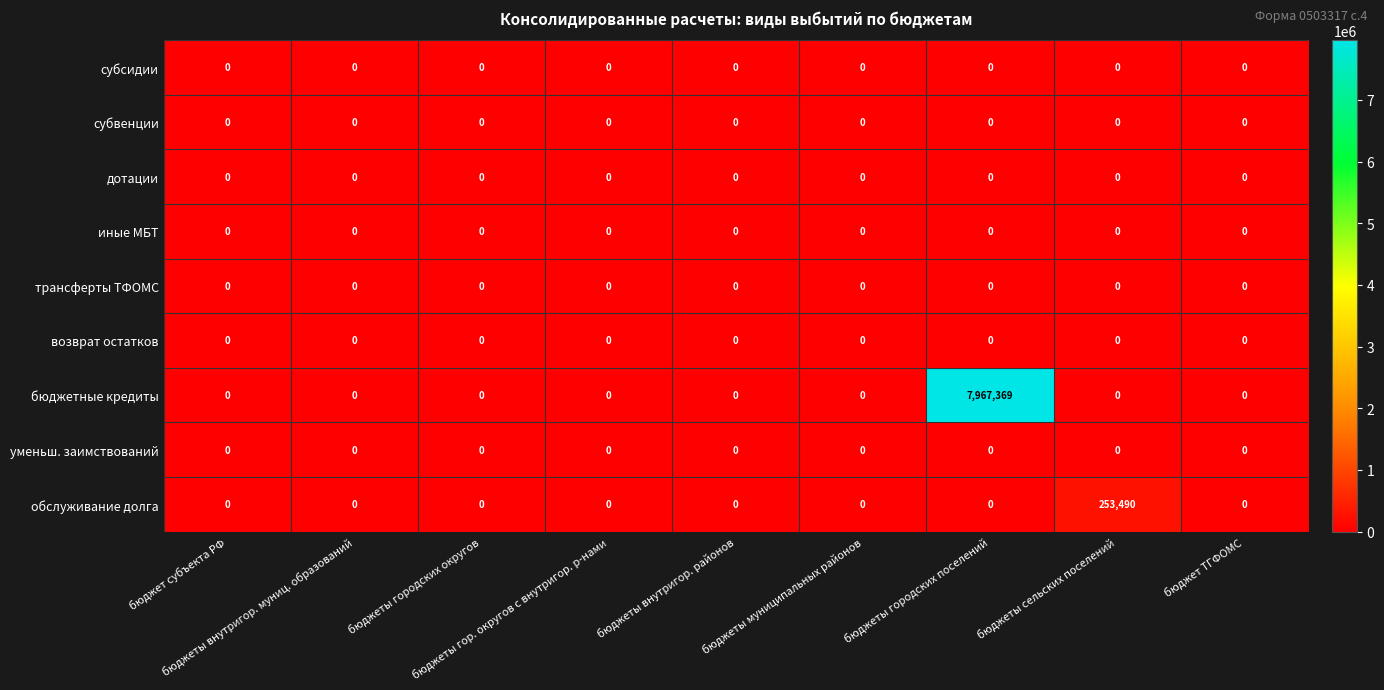

Which series has the largest range (max minus min)?

бюджетные кредиты